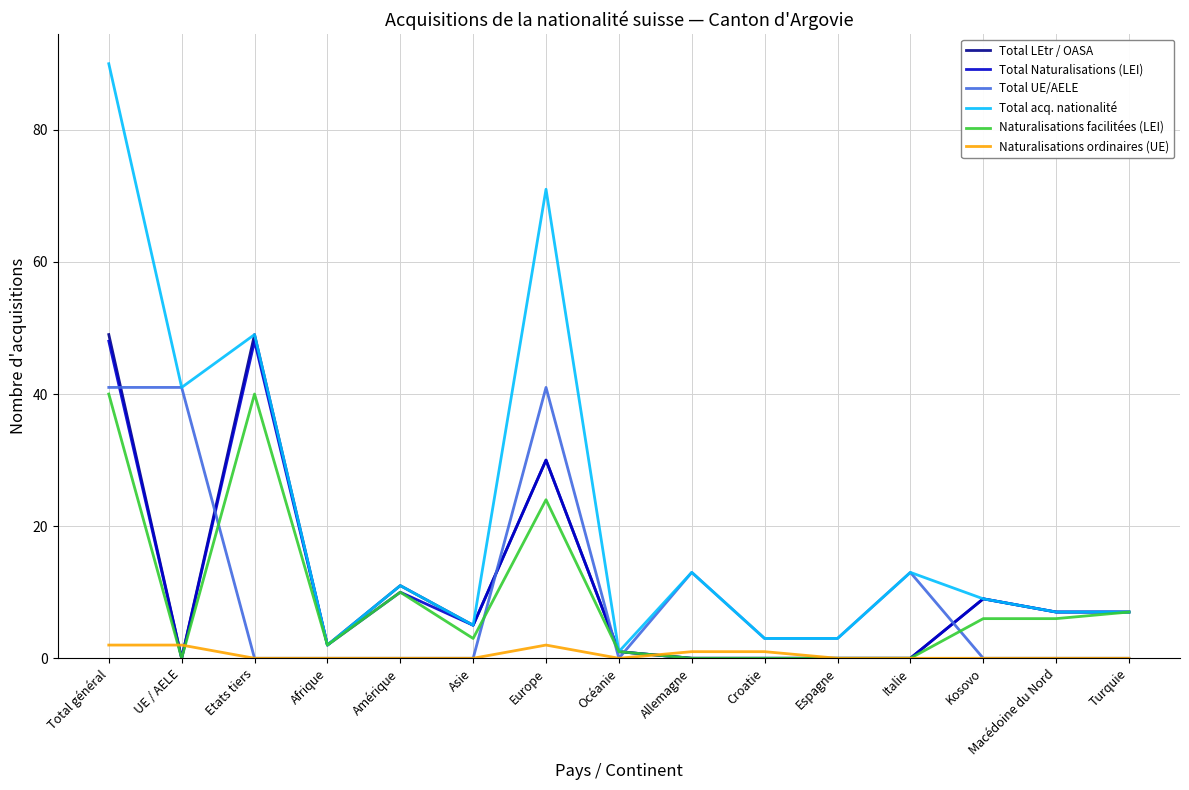

What position from the right is Europe?

9